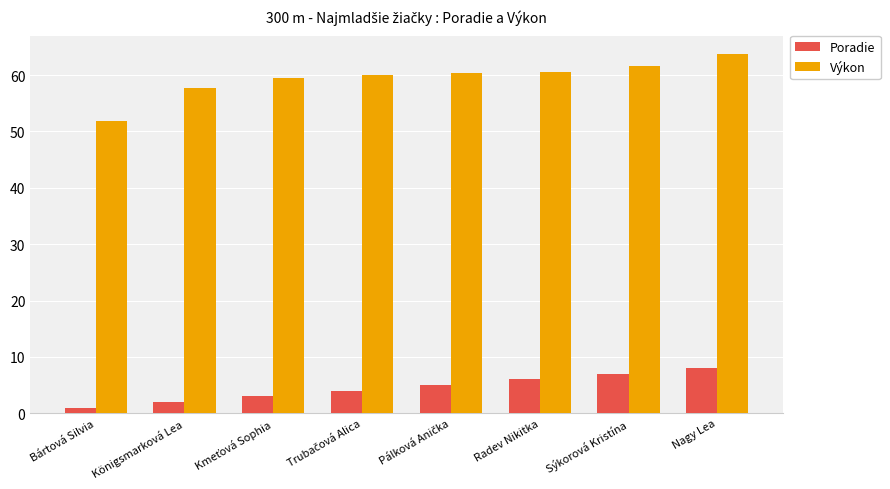

Count the number of categories in the chart.

8